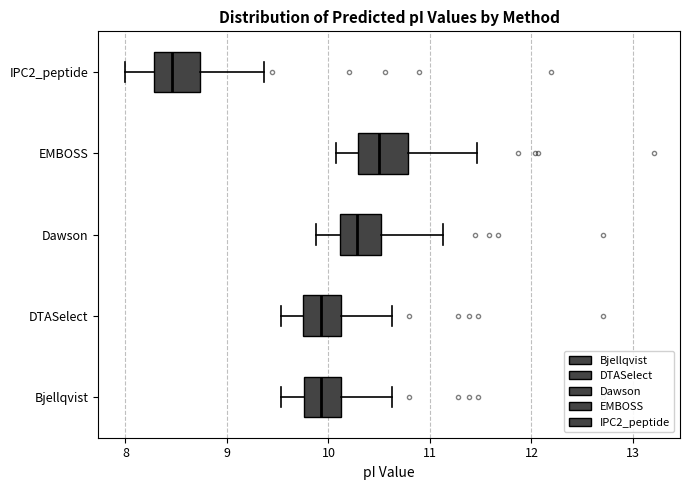

Where is the left edge of the box for DTASelect on the x-axis? The values are not printed on the chart, so give them approximately, as read against the axis.

9.8